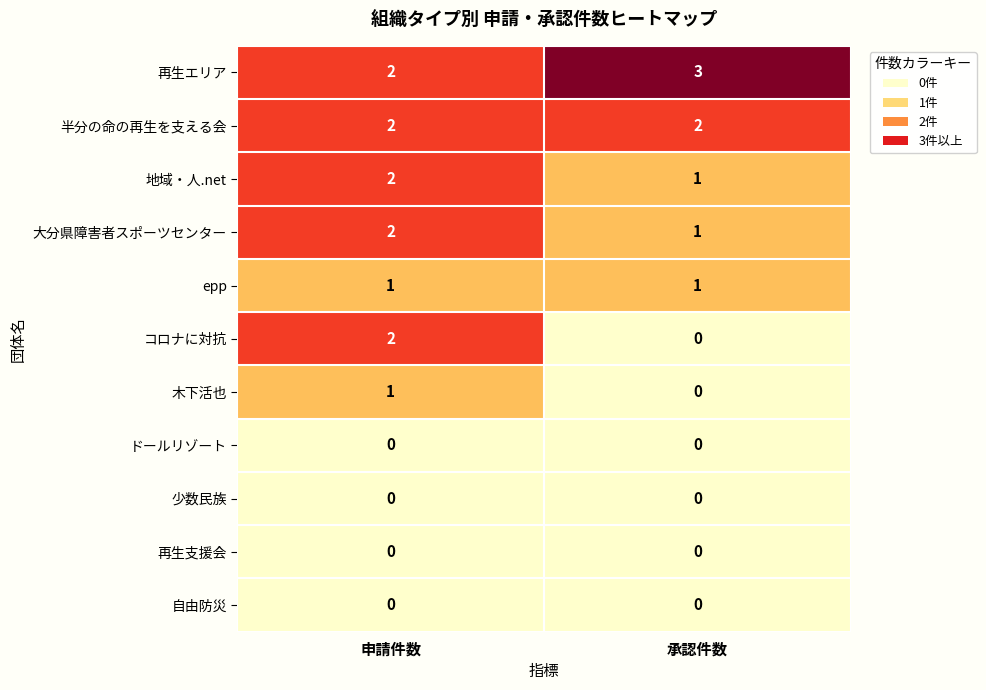

How many data points does each series have?

2